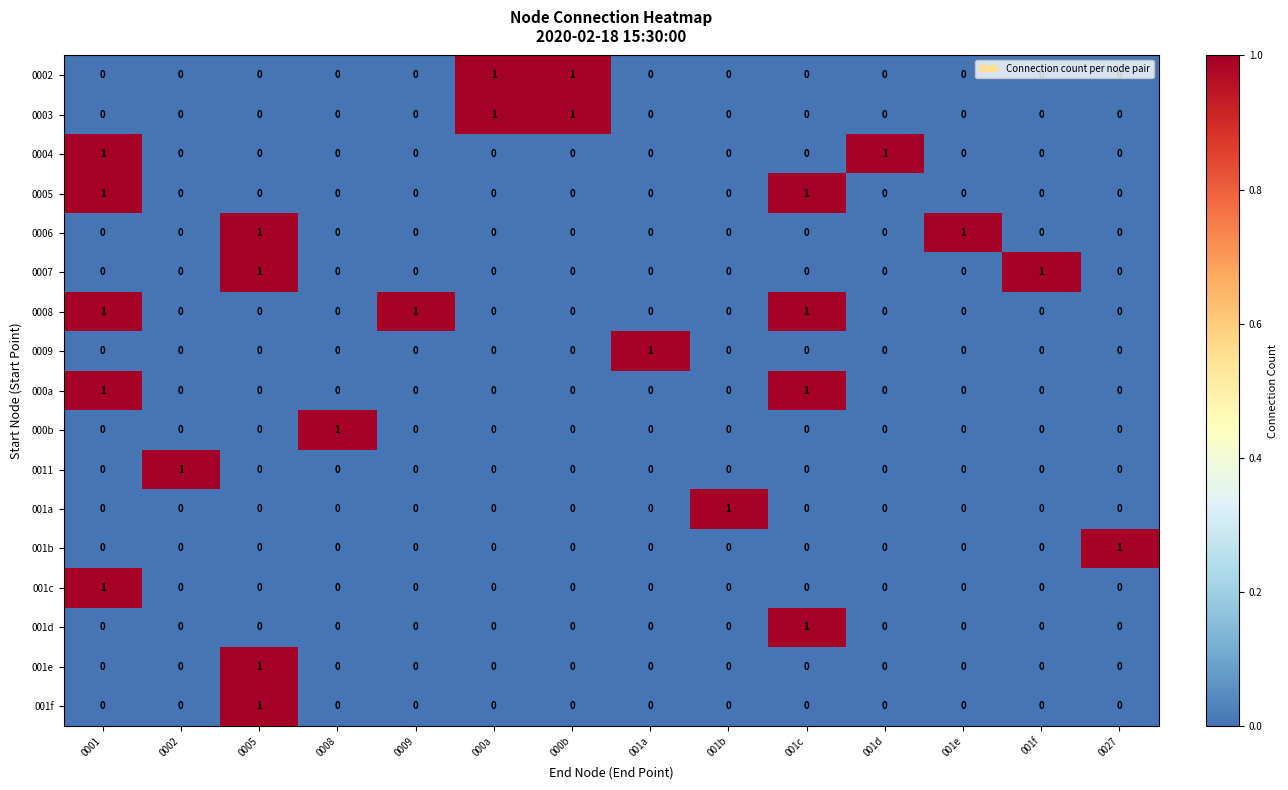

Count the 0011 values in the range 0 to 1.

14